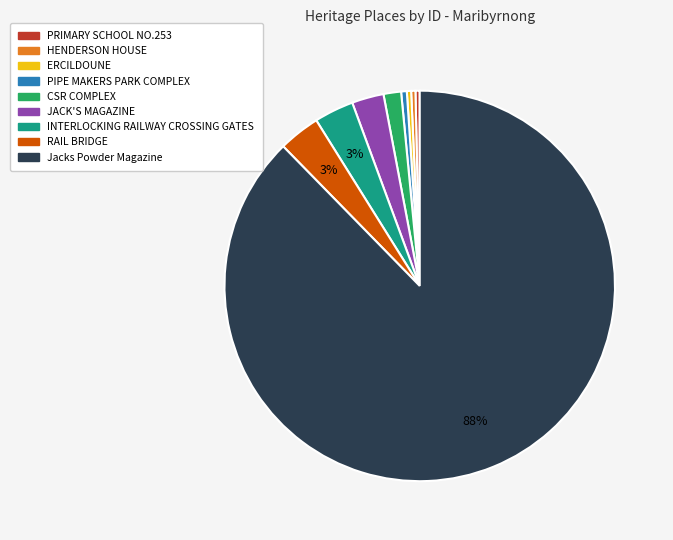

What percentage is the RAIL BRIDGE slice, to the nearest percent?

3%